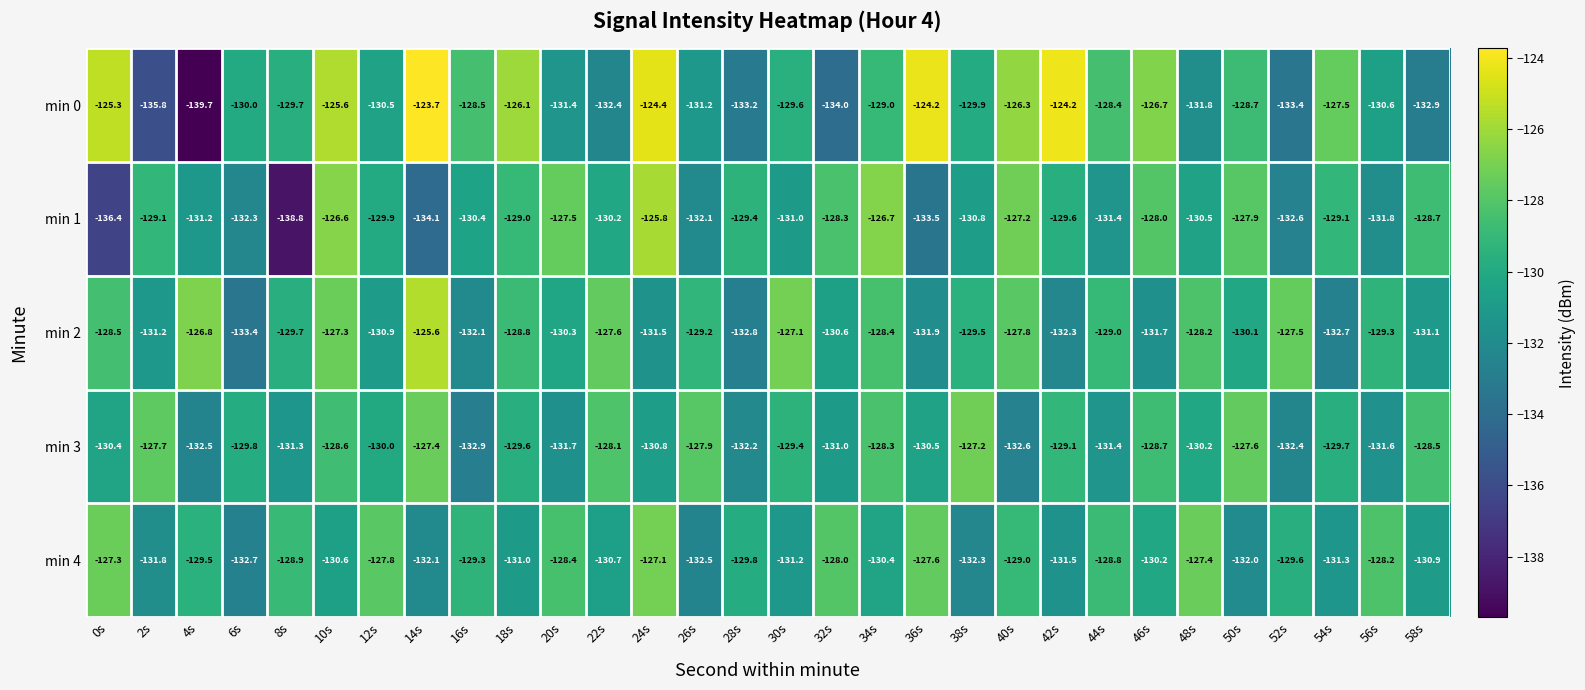

True or false: min 0 has a value of -135.8 at 2s.

True